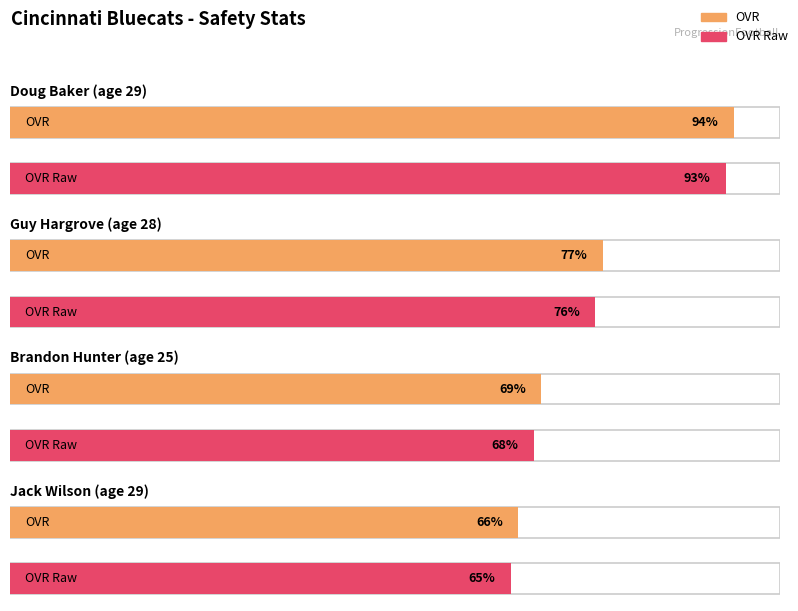

True or false: ovr_raw has a value of 50 at Guy Hargrove (age 28).

False